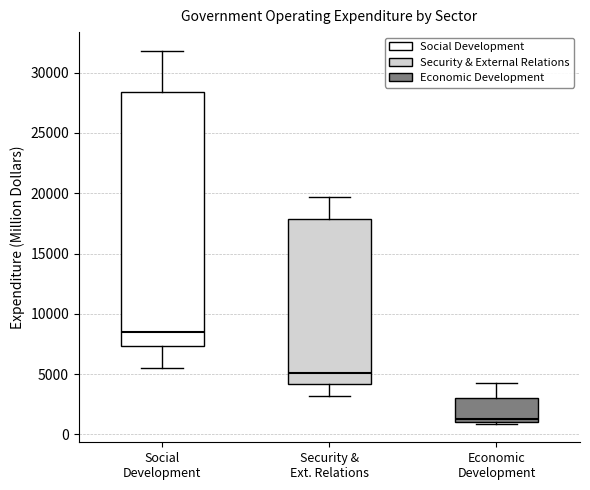

Comparing the boxes themselves (not the whiskers), which one is the tallest?

Social Development